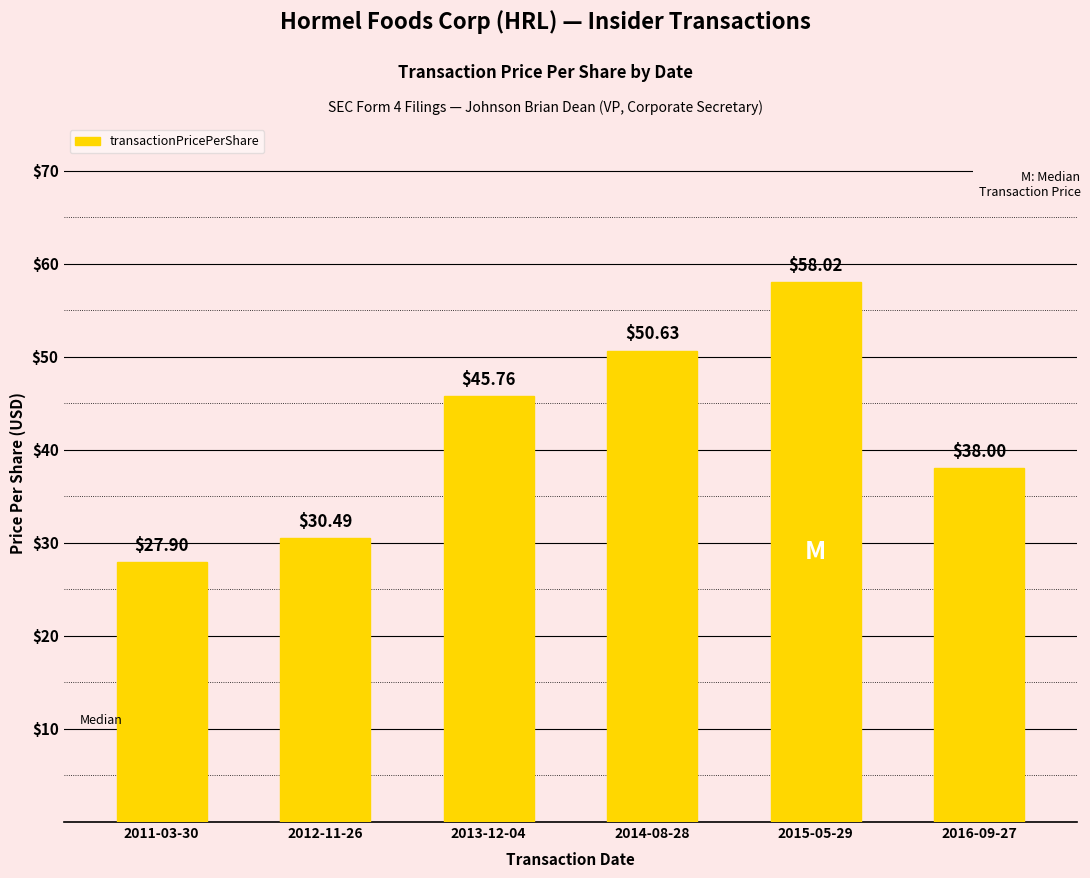

What is the average value?

41.8